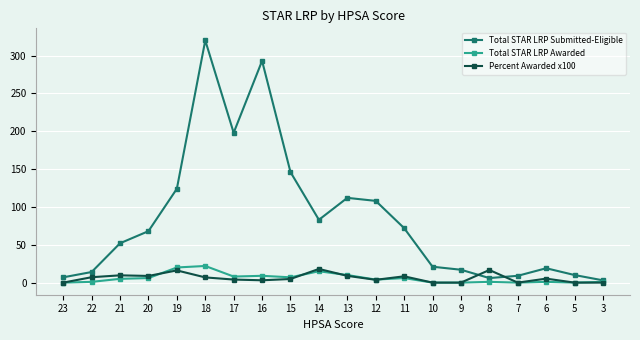

What is the total value across all series at 12?

115.7